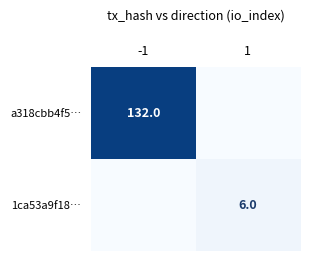

The a318cbb4f5… series shows 0 at 1. True or false?

True